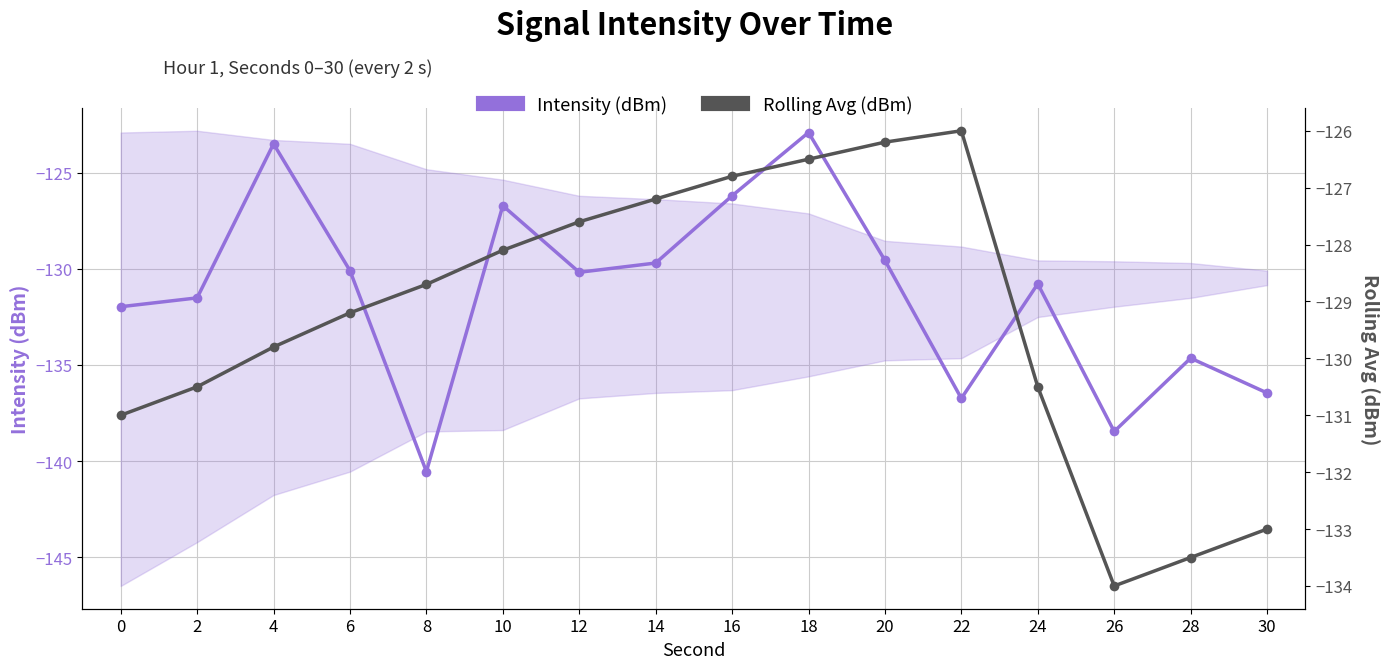

What is the value of the Intensity (dBm) point at the 8th from the left?

-129.7